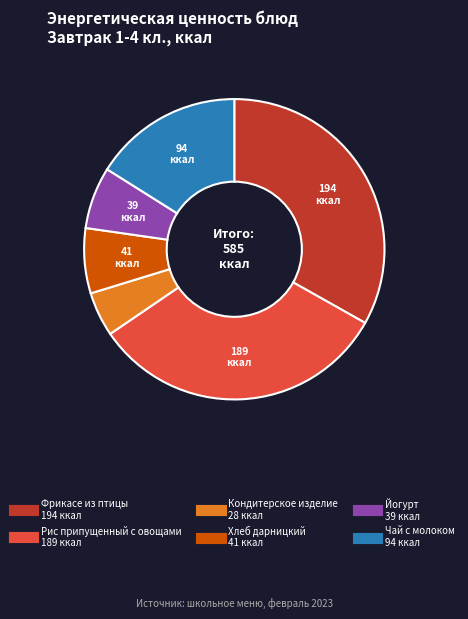

Do Хлеб дарницкий and Рис припущенный с овощами together represent more than half of the pie?

No